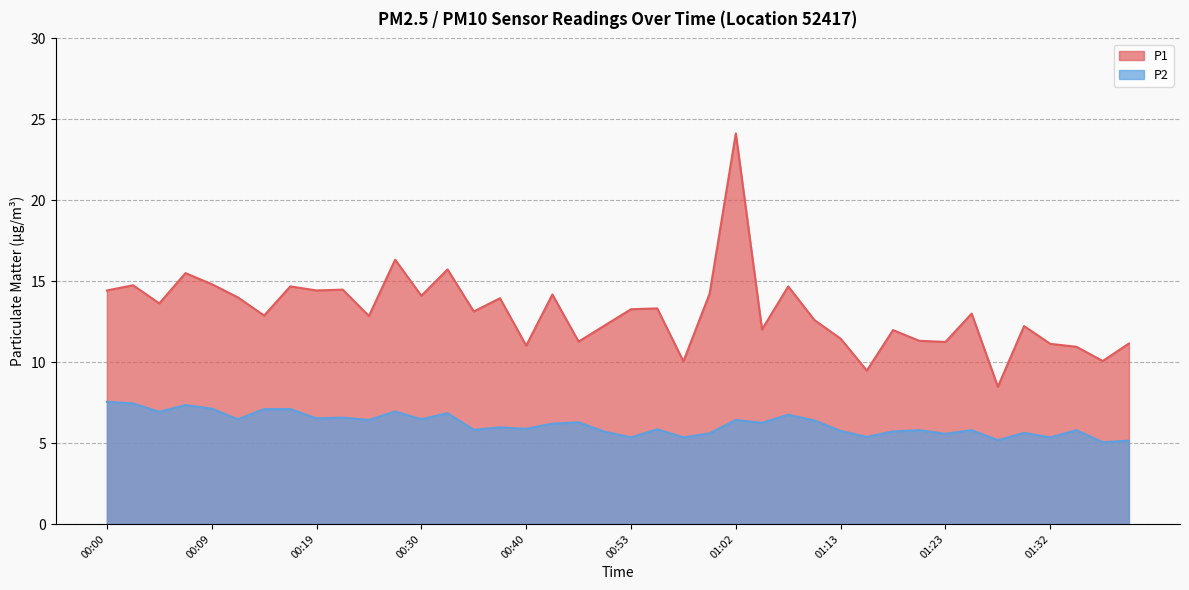

What are all the series names shown in the legend?

P1, P2